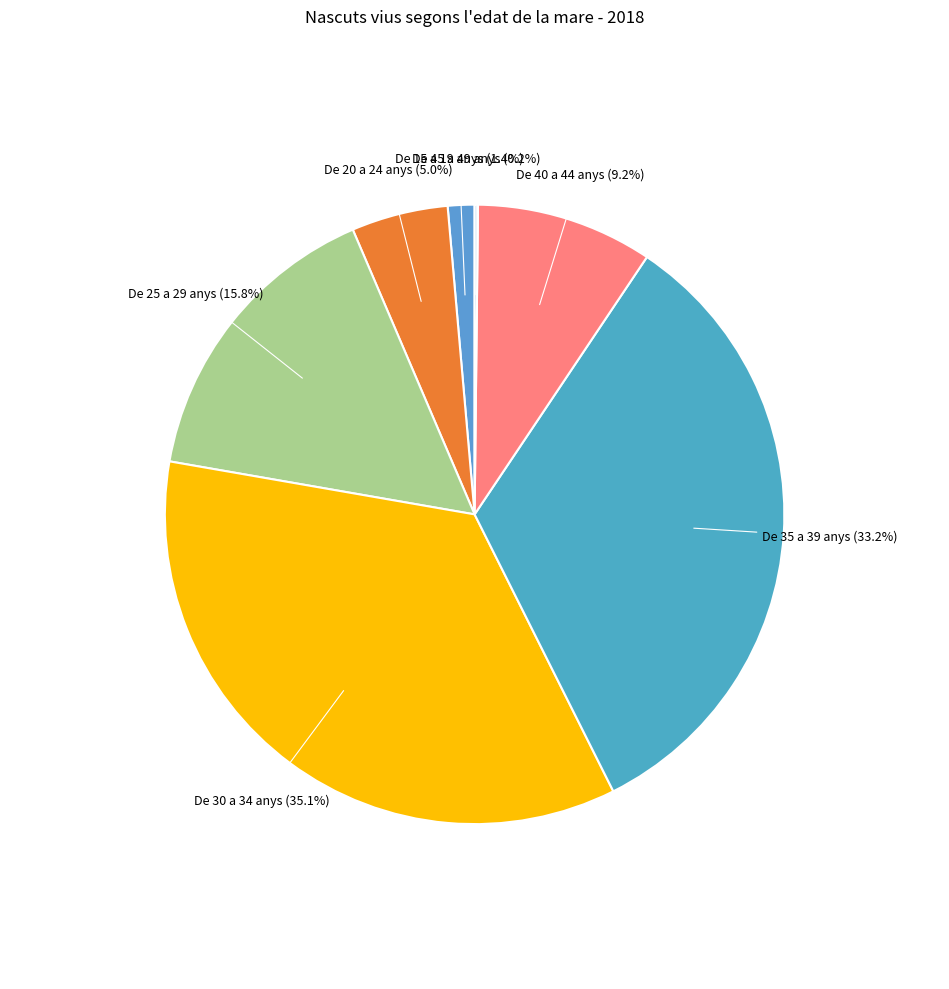

To the nearest percent, what is the average slice percentage?

14%